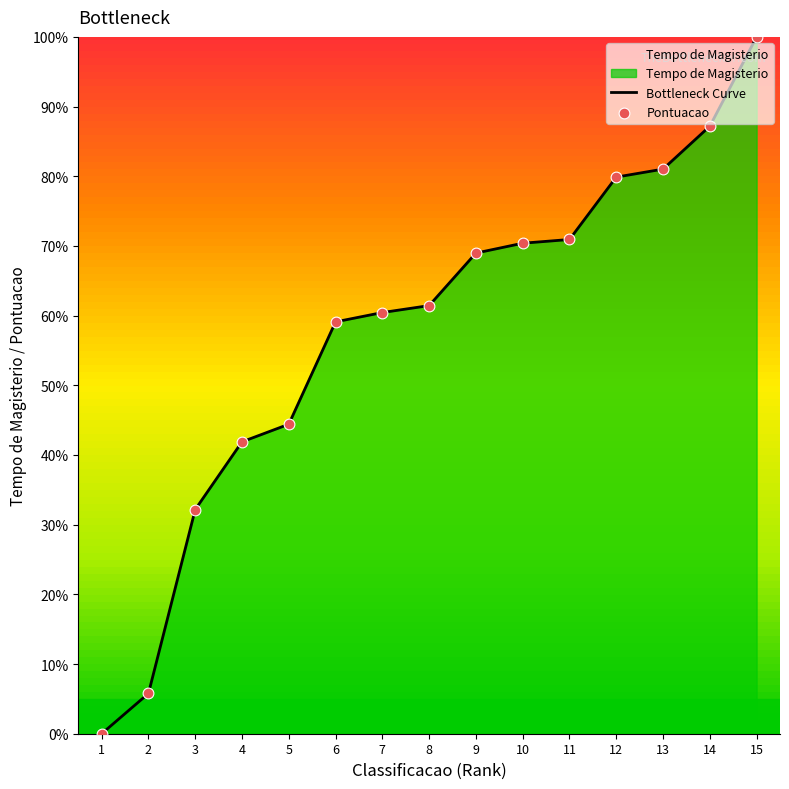

What is the change in value from 1 to 8?

+61.4